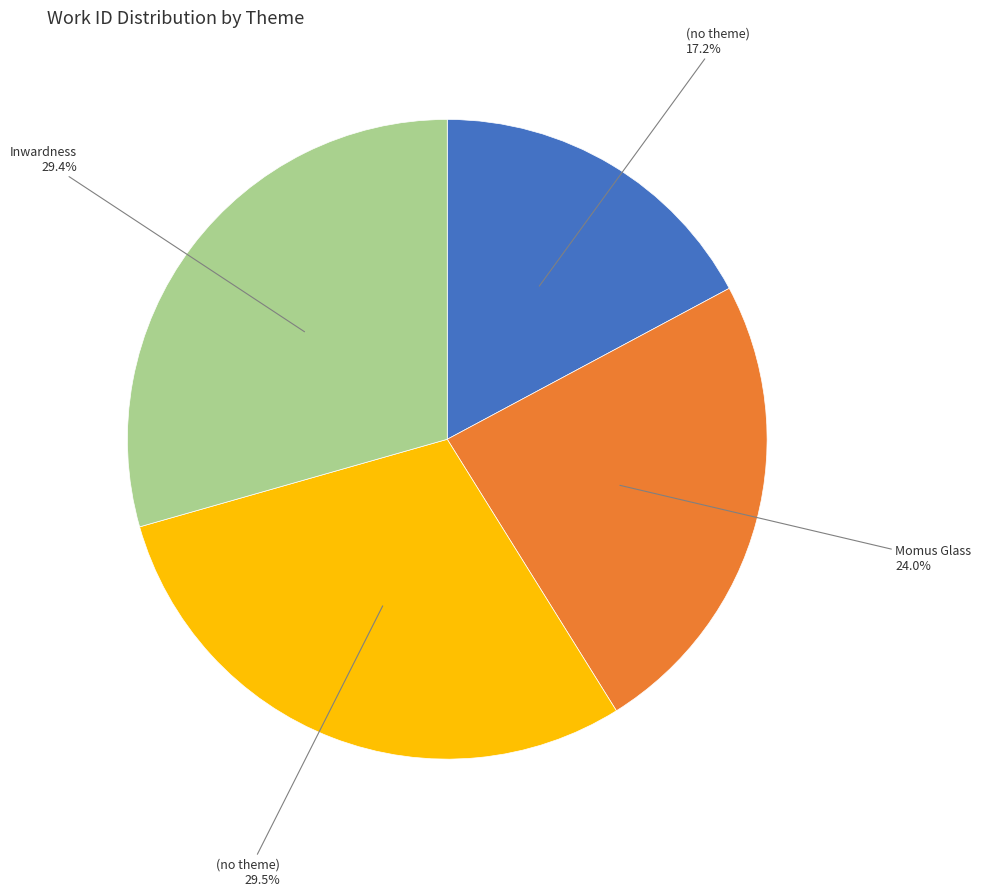

Does any single category account for the majority?

No